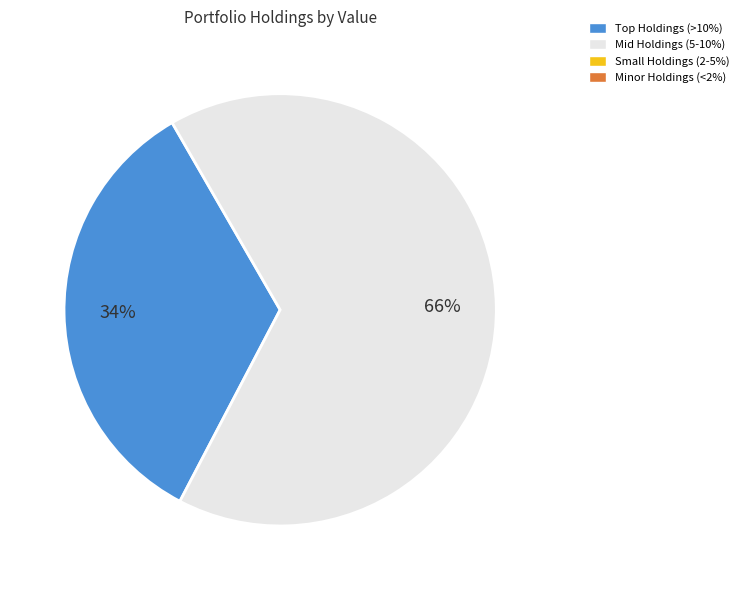

To the nearest percent, what is the difference between the largest and smallest slice percentages?

32%